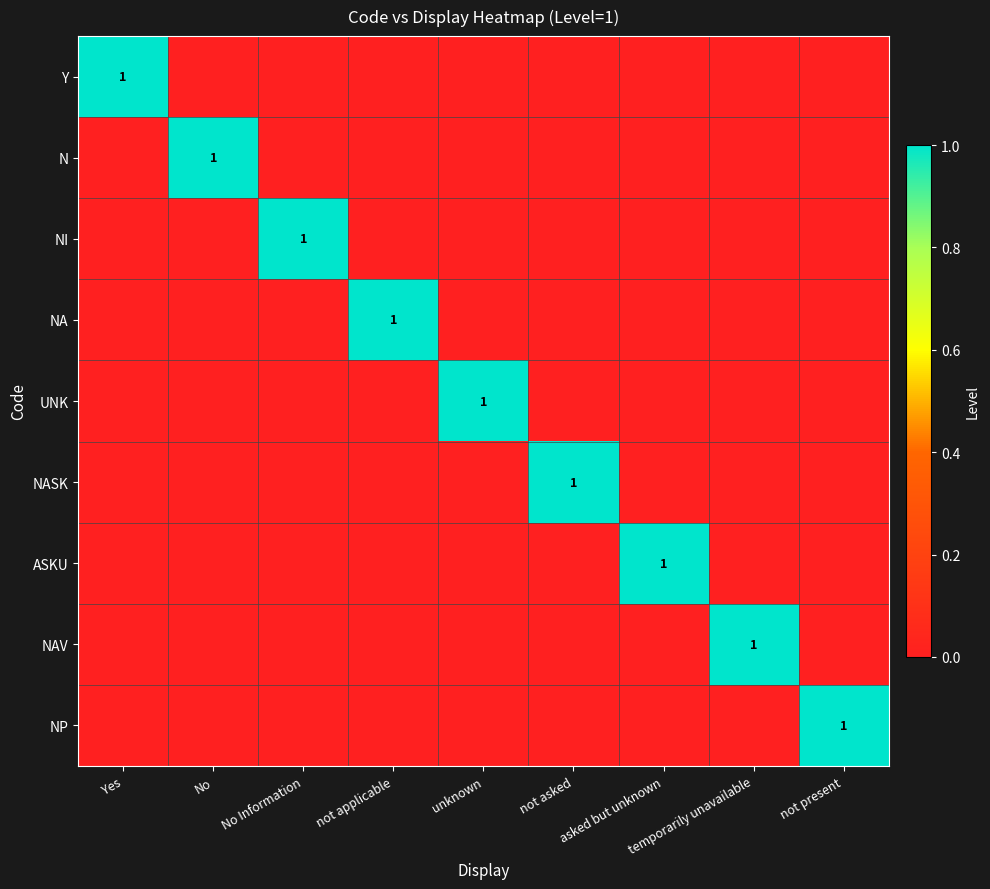

Is it true that NA equals 1 at not applicable?

True